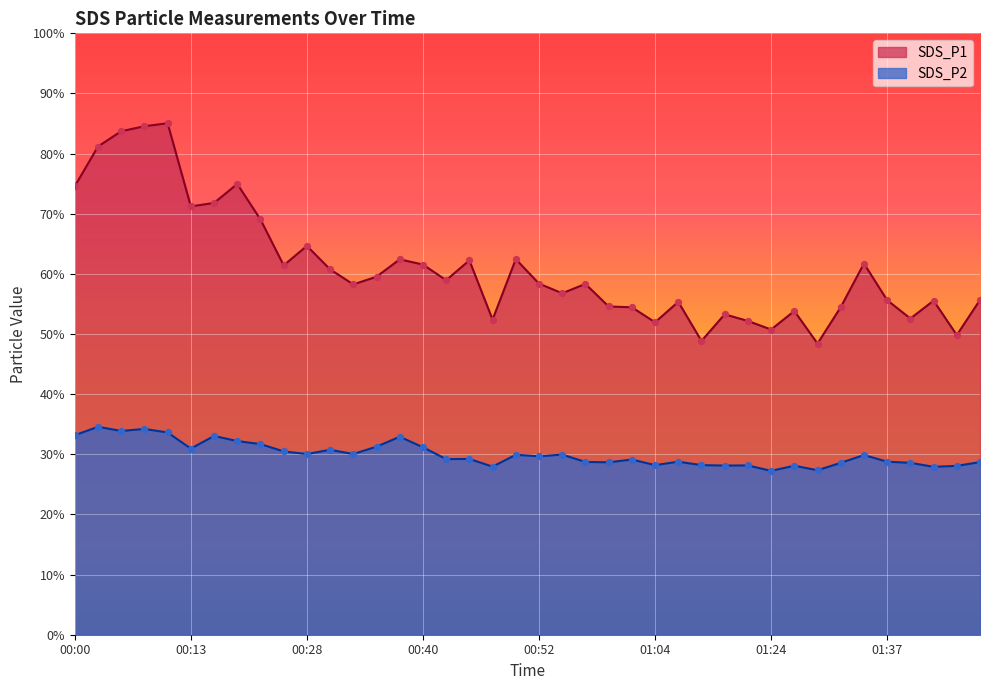

What is the total value across all series at 01:12?

81.4